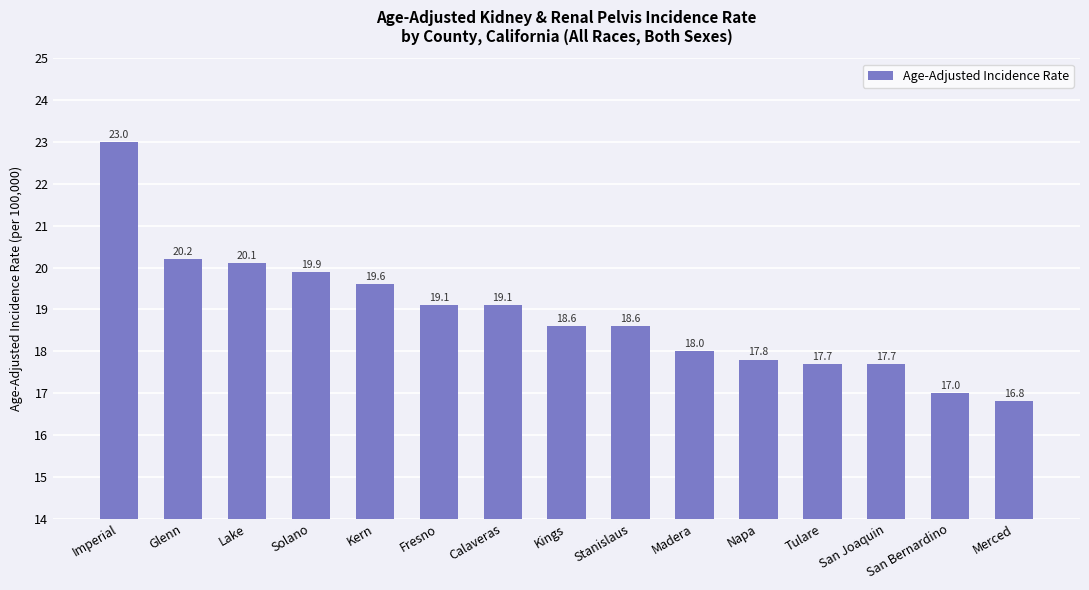

Does the chart contain any negative values?

No